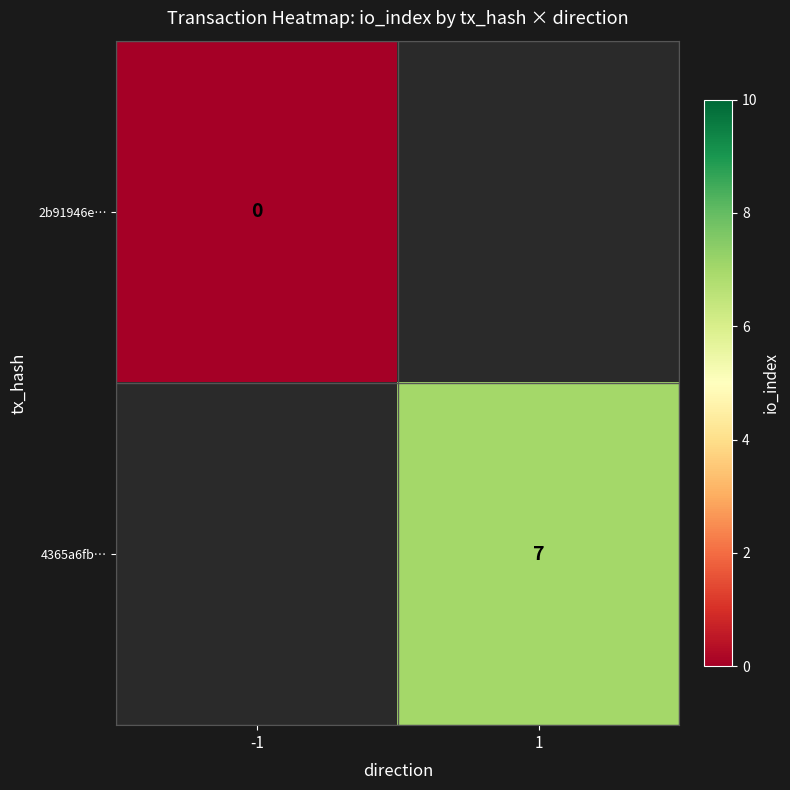

True or false: 4365a6fb… has a value of 7 at 1.

True